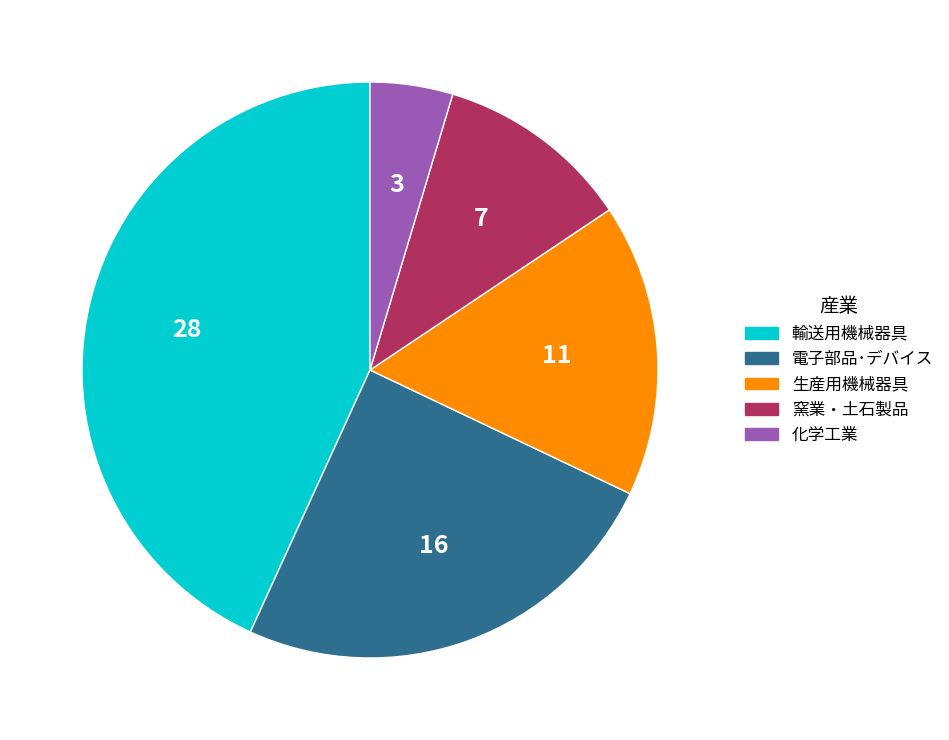

Which slice is the smallest?

化学工業